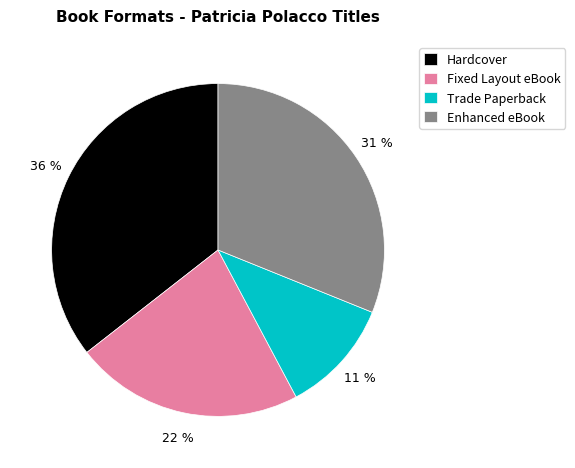

To the nearest percent, what is the average slice percentage?

25%